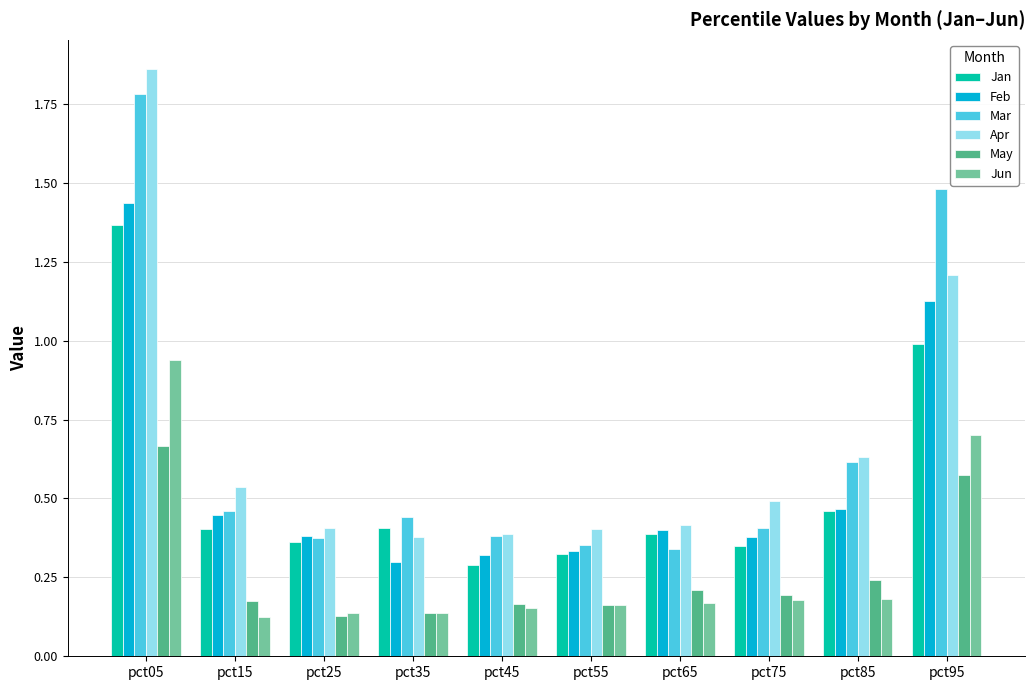

Is the value of May at pct75 greater than the value of Jun at pct15?

Yes